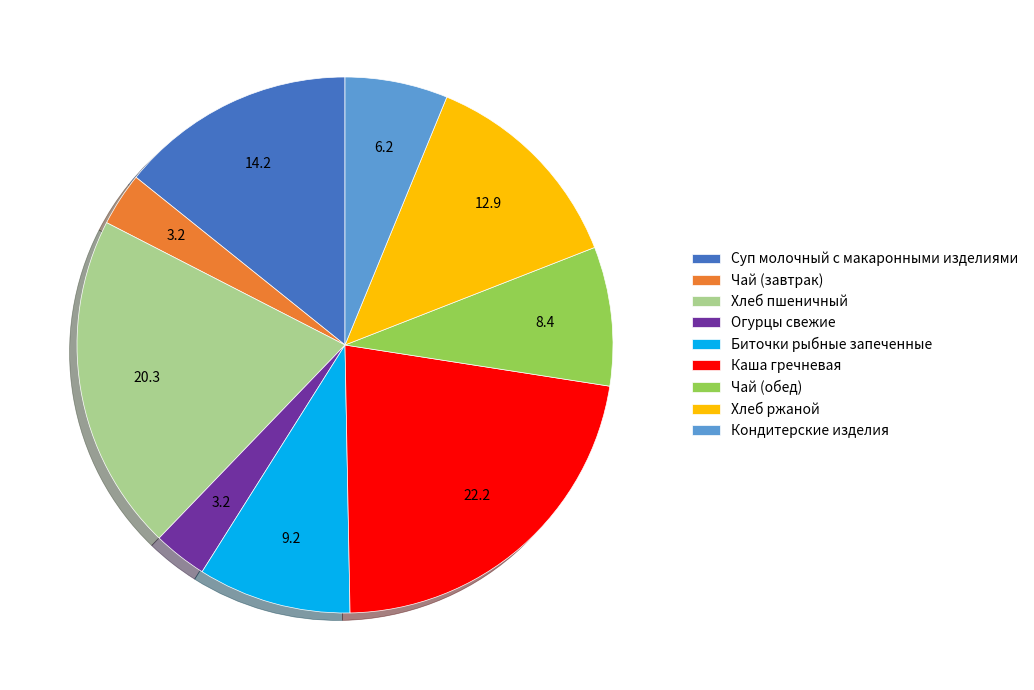

Is the sum of Суп молочный с макаронными изделиями and Хлеб ржаной greater than half?

No